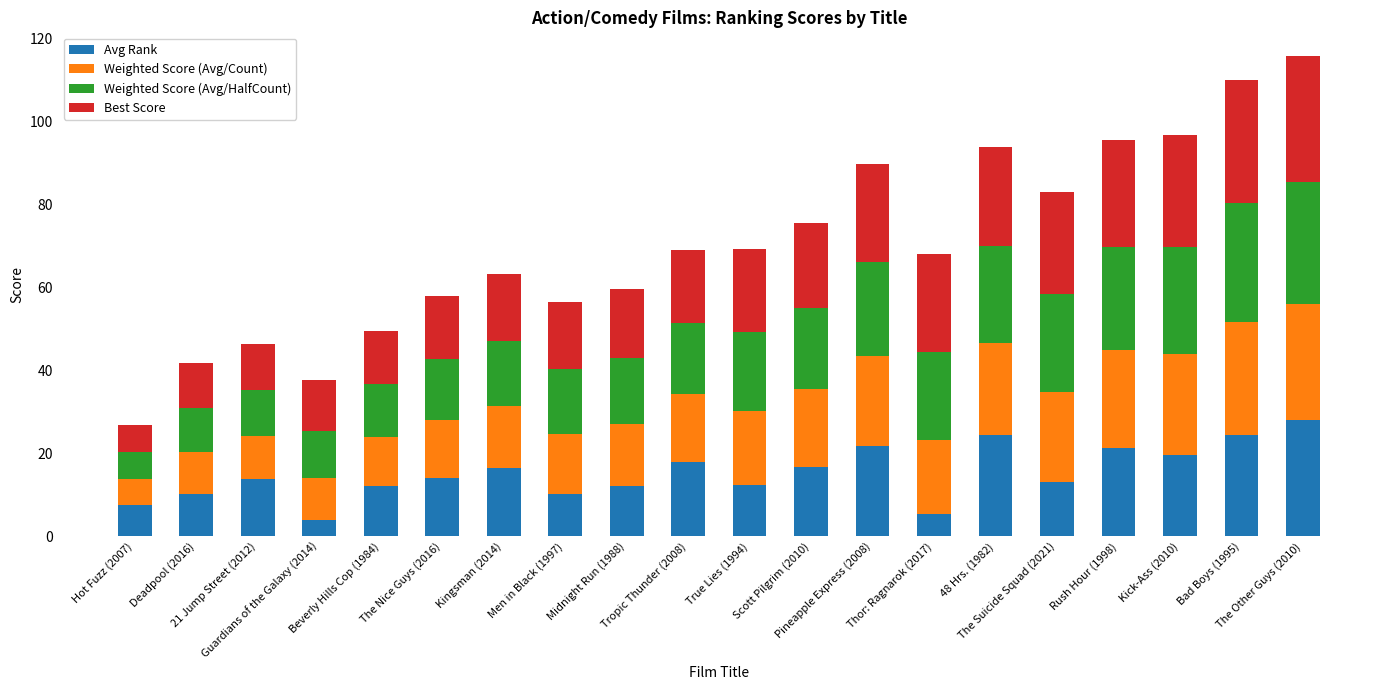

What is the highest value of the Avg Rank series?

28.0